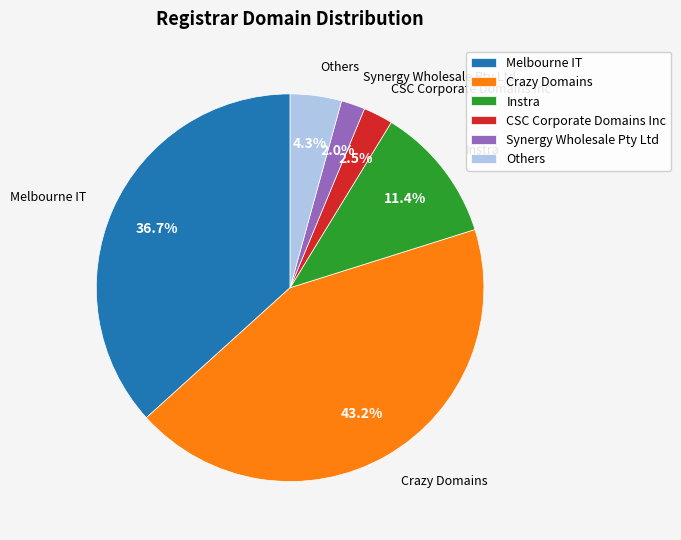

How many segments does this pie chart have?

6